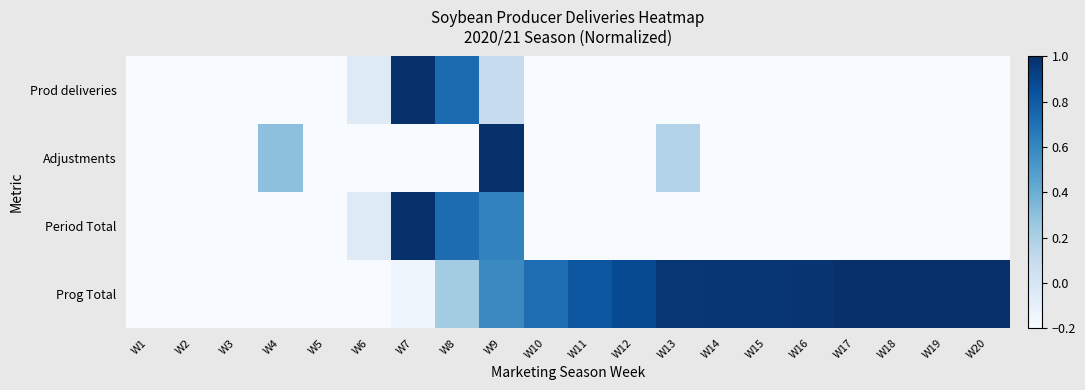

Reading left to right, extract all data points from this chart.

Prod deliveries: W1=-1.0	W2=-1.0	W3=-0.8	W4=-0.9	W5=-0.9	W6=-0.1	W7=1.0	W8=0.7	W9=0.1	W10=-0.4	W11=-0.5	W12=-0.7	W13=-0.9	W14=-1.0	W15=-1.0	W16=-1.0	W17=-1.0	W18=-1.0	W19=-1.0	W20=-1.0
Adjustments: W1=-1.0	W2=-1.0	W3=-1.0	W4=0.3	W5=-0.8	W6=-0.9	W7=-0.9	W8=-0.9	W9=1.0	W10=-1.0	W11=-1.0	W12=-1.0	W13=0.2	W14=-1.0	W15=-1.0	W16=-1.0	W17=-0.7	W18=-1.0	W19=-1.0	W20=-1.0
Period Total: W1=-1.0	W2=-1.0	W3=-0.8	W4=-0.5	W5=-0.8	W6=-0.1	W7=1.0	W8=0.7	W9=0.6	W10=-0.4	W11=-0.5	W12=-0.7	W13=-0.6	W14=-1.0	W15=-1.0	W16=-1.0	W17=-0.9	W18=-1.0	W19=-1.0	W20=-1.0
Prog Total: W1=-1.0	W2=-1.0	W3=-1.0	W4=-0.8	W5=-0.8	W6=-0.6	W7=-0.2	W8=0.2	W9=0.6	W10=0.7	W11=0.8	W12=0.9	W13=1.0	W14=1.0	W15=1.0	W16=1.0	W17=1.0	W18=1.0	W19=1.0	W20=1.0